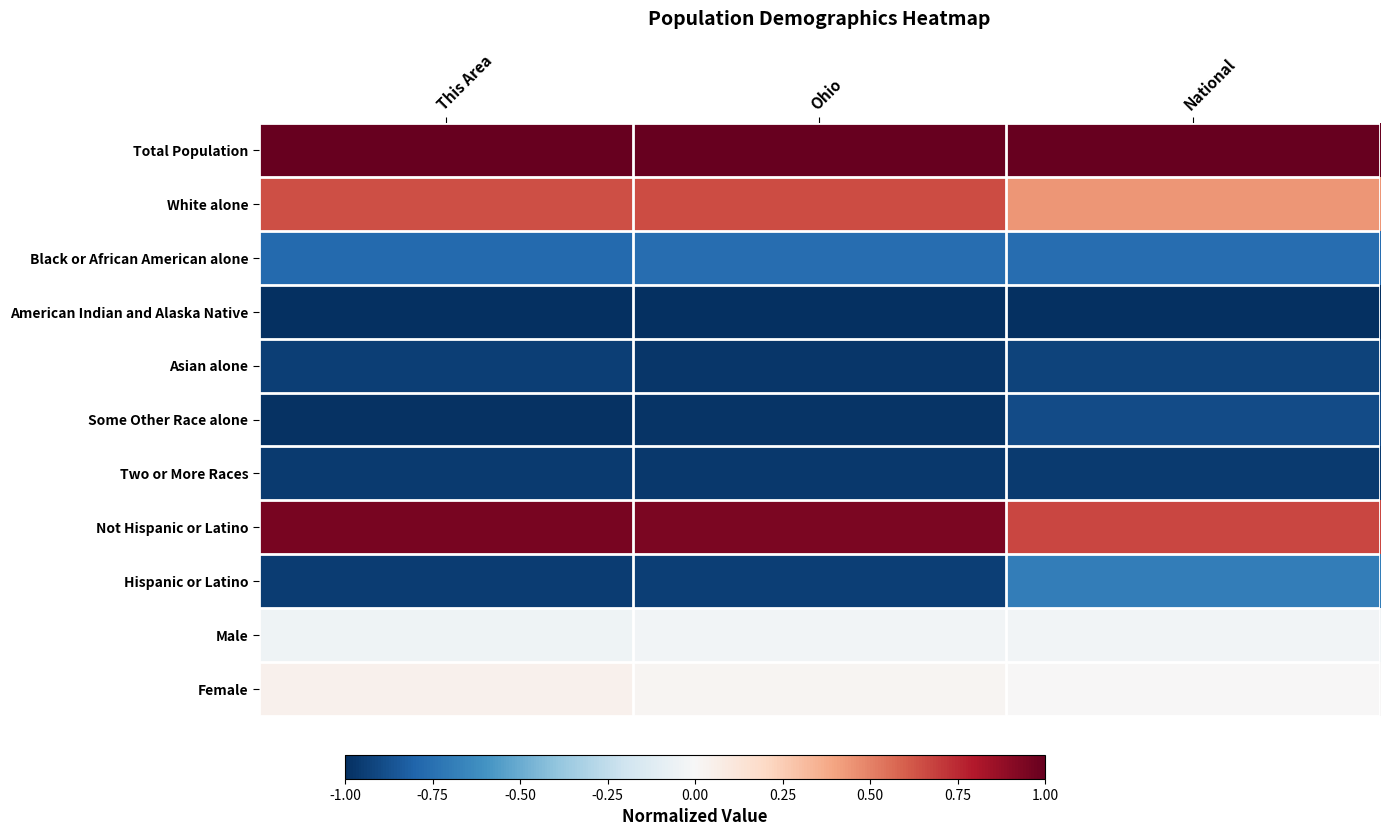

Reading left to right, what are all the values shown in this chart?

Total Population: This Area=1.0	Ohio=1.0	National=1.0
White alone: This Area=0.6	Ohio=0.7	National=0.4
Black or African American alone: This Area=-0.8	Ohio=-0.8	National=-0.8
American Indian and Alaska Native: This Area=-1.0	Ohio=-1.0	National=-1.0
Asian alone: This Area=-0.9	Ohio=-1.0	National=-0.9
Some Other Race alone: This Area=-1.0	Ohio=-1.0	National=-0.9
Two or More Races: This Area=-1.0	Ohio=-1.0	National=-1.0
Not Hispanic or Latino: This Area=0.9	Ohio=0.9	National=0.7
Hispanic or Latino: This Area=-1.0	Ohio=-0.9	National=-0.7
Male: This Area=-0.0	Ohio=-0.0	National=-0.0
Female: This Area=0.0	Ohio=0.0	National=0.0